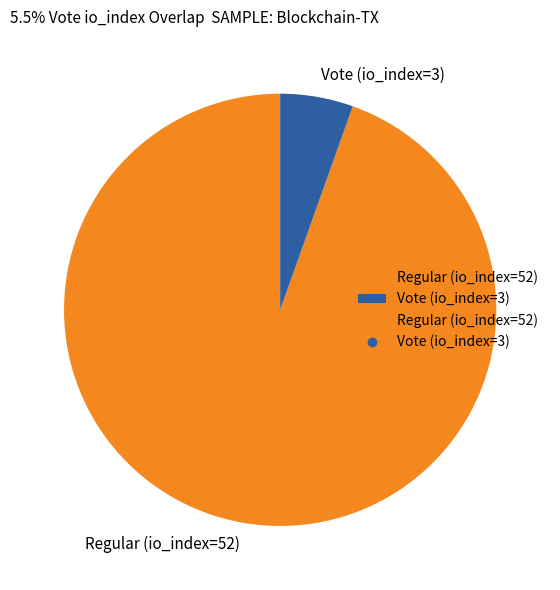

Which slice is the largest?

Regular (io_index=52)